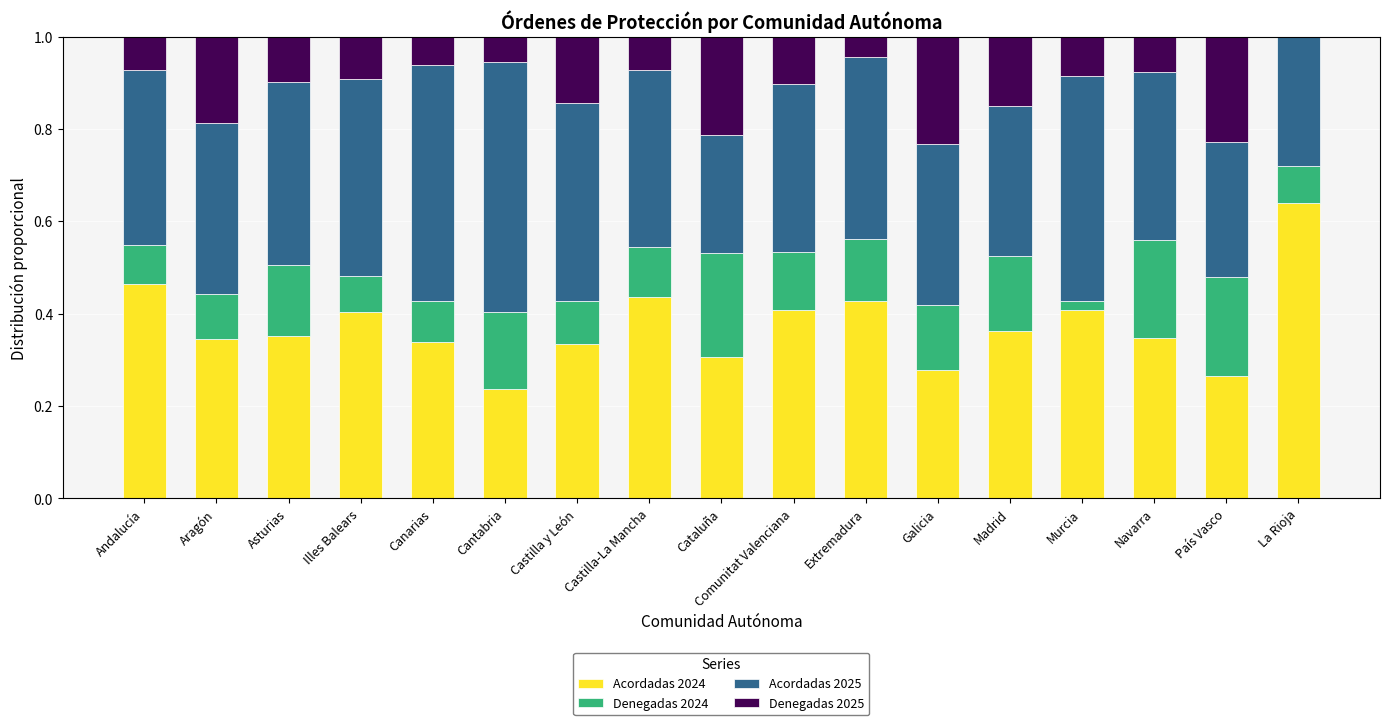

Which category has the highest value in the Acordadas 2024 series?

La Rioja